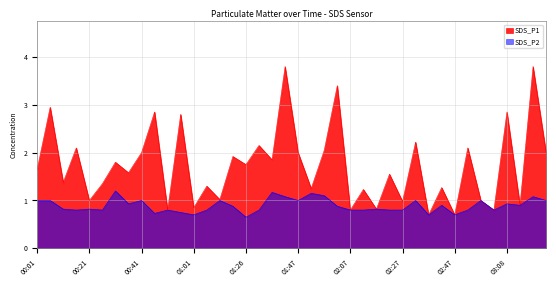

The value of SDS_P2 at 02:47 is 1.0. True or false?

False